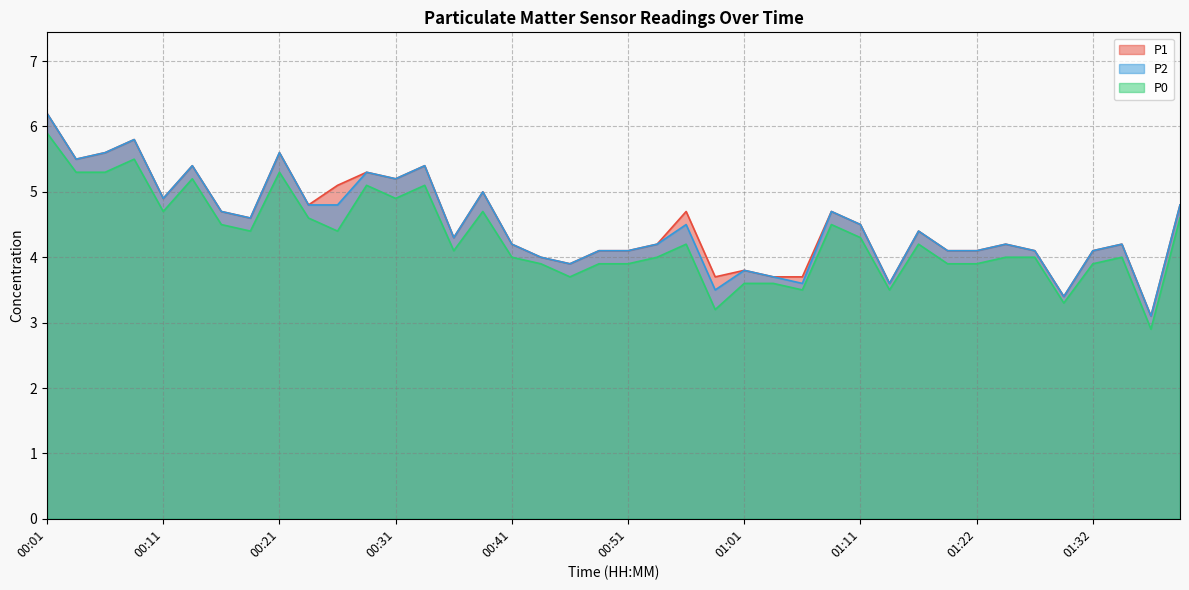

How many data points in P0 are less than 4?

14